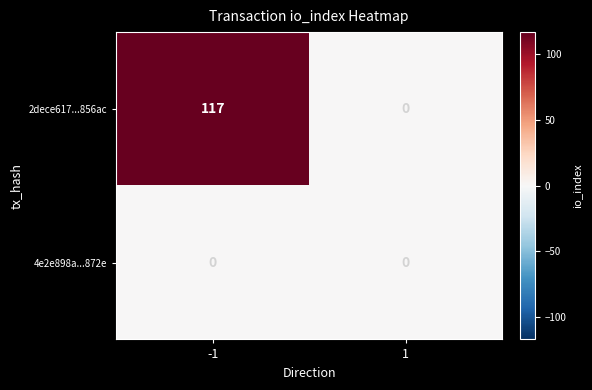

What is the maximum value for 2dece617...856ac?

117